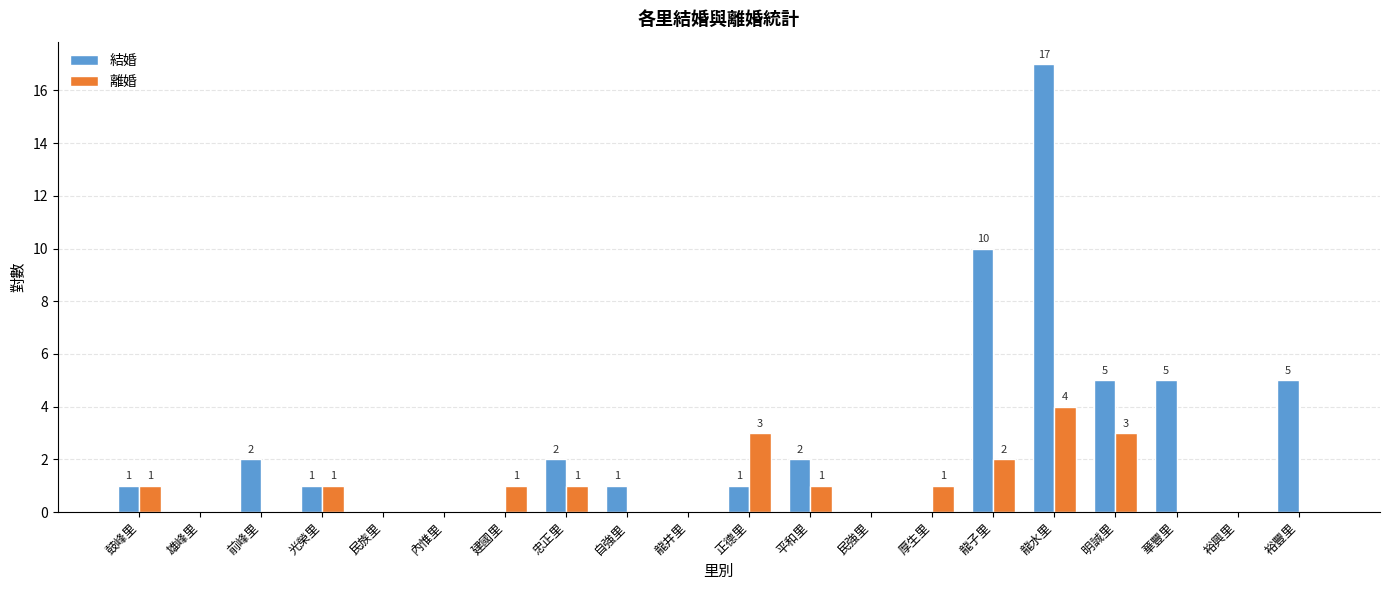

Are the bars grouped side by side (vs. stacked)?

Yes